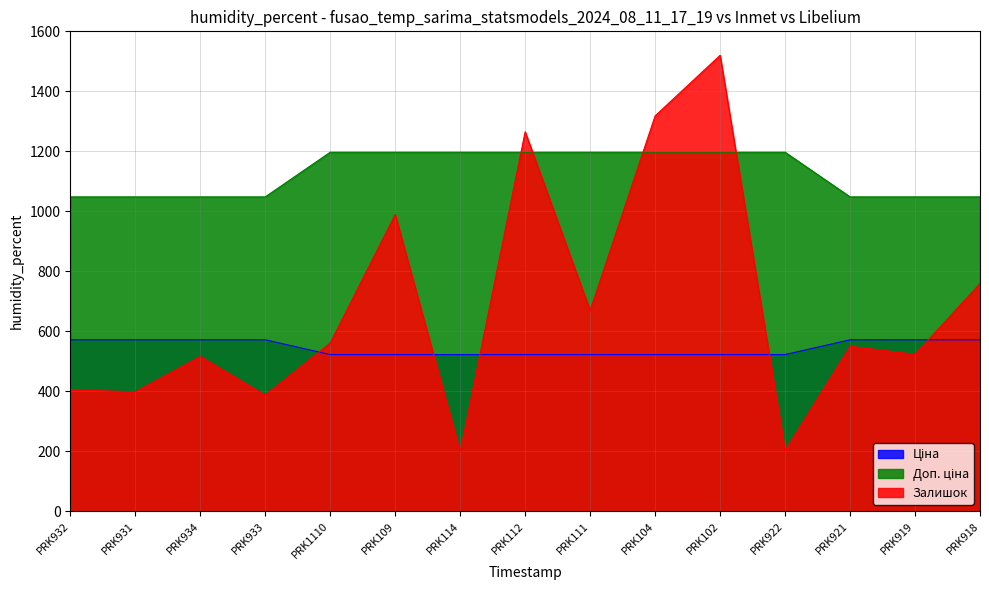

What is the average value of the Ціна series?

545.3